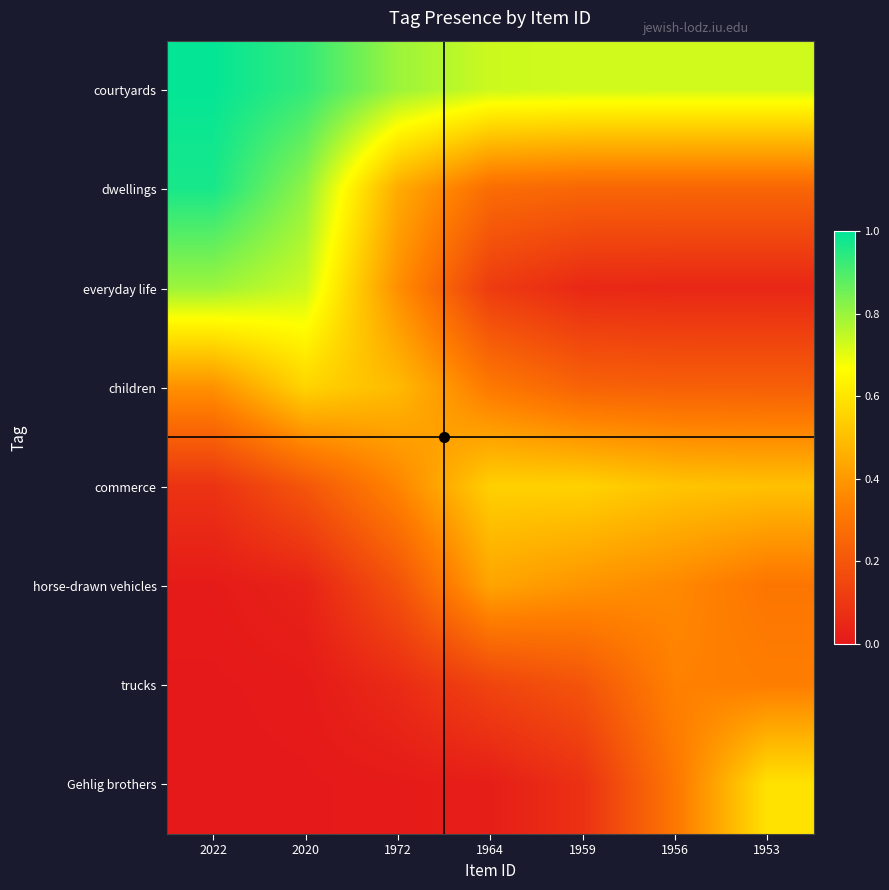

Reading right to left, extract all data points from this chart.

courtyards: 1953=0.7	1956=0.7	1959=0.7	1964=0.7	1972=0.8	2020=0.9	2022=1.0
dwellings: 1953=0.3	1956=0.3	1959=0.3	1964=0.3	1972=0.4	2020=0.8	2022=1.0
everyday life: 1953=0.0	1956=0.0	1959=0.0	1964=0.1	1972=0.4	2020=0.7	2022=0.8
children: 1953=0.2	1956=0.2	1959=0.2	1964=0.3	1972=0.5	2020=0.6	2022=0.4
commerce: 1953=0.5	1956=0.5	1959=0.5	1964=0.5	1972=0.3	2020=0.2	2022=0.1
horse-drawn vehicles: 1953=0.3	1956=0.4	1959=0.4	1964=0.4	1972=0.2	2020=0.0	2022=0.0
trucks: 1953=0.3	1956=0.3	1959=0.2	1964=0.1	1972=0.1	2020=0.0	2022=0.0
Gehlig brothers: 1953=0.6	1956=0.3	1959=0.1	1964=0.0	1972=0.0	2020=0.0	2022=0.0